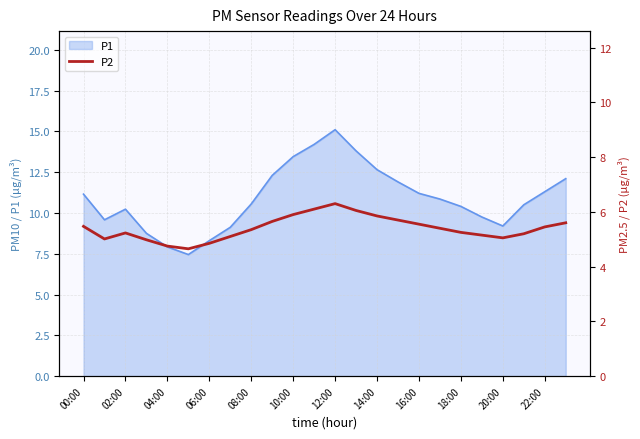

The value of P1 at 20:00 is 2.3. True or false?

False